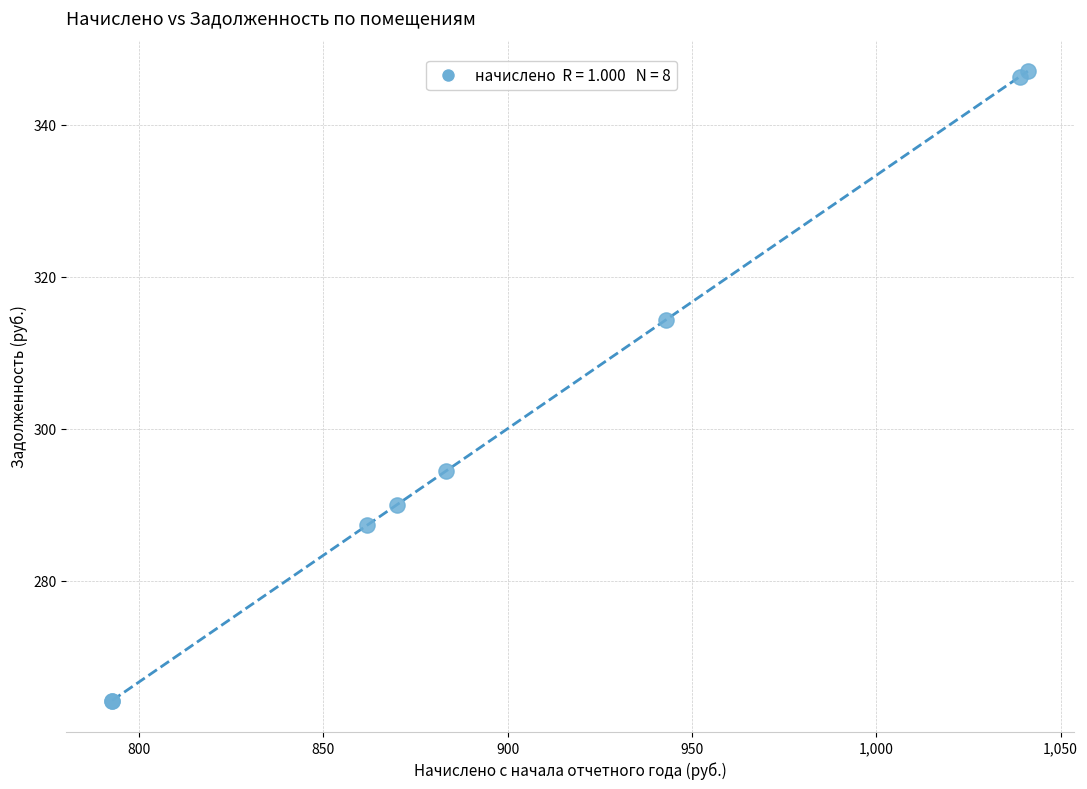

What Y value in the scatter plot is closest to 305?

314.4